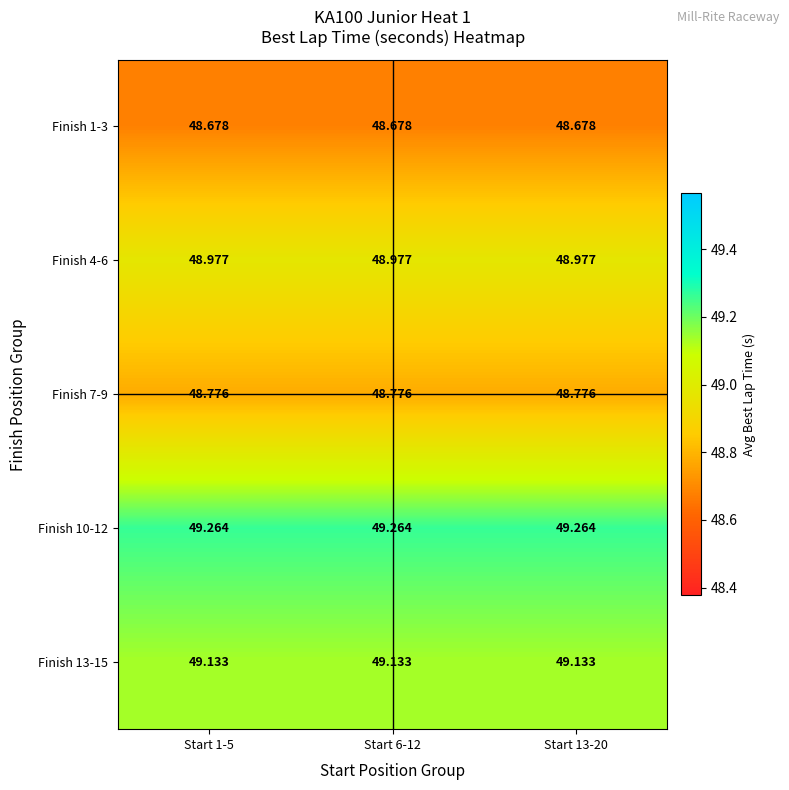

Is the value of Finish 4-6 at Start 1-5 greater than the value of Finish 10-12 at Start 6-12?

No